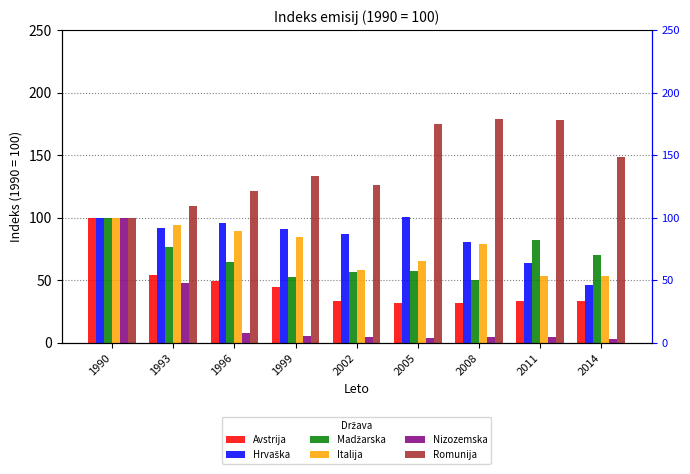

Does the chart contain any negative values?

No